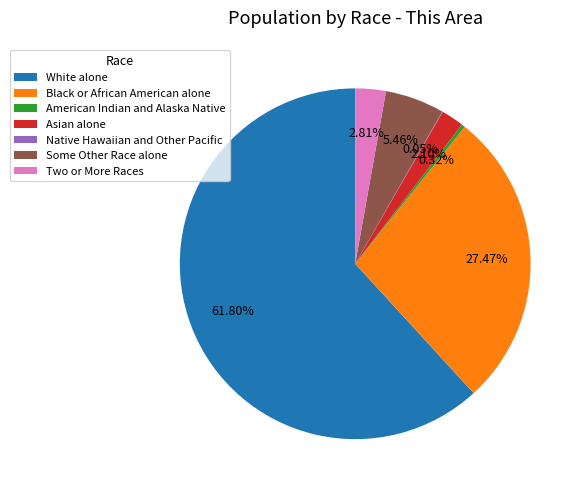

What is the majority slice?

White alone